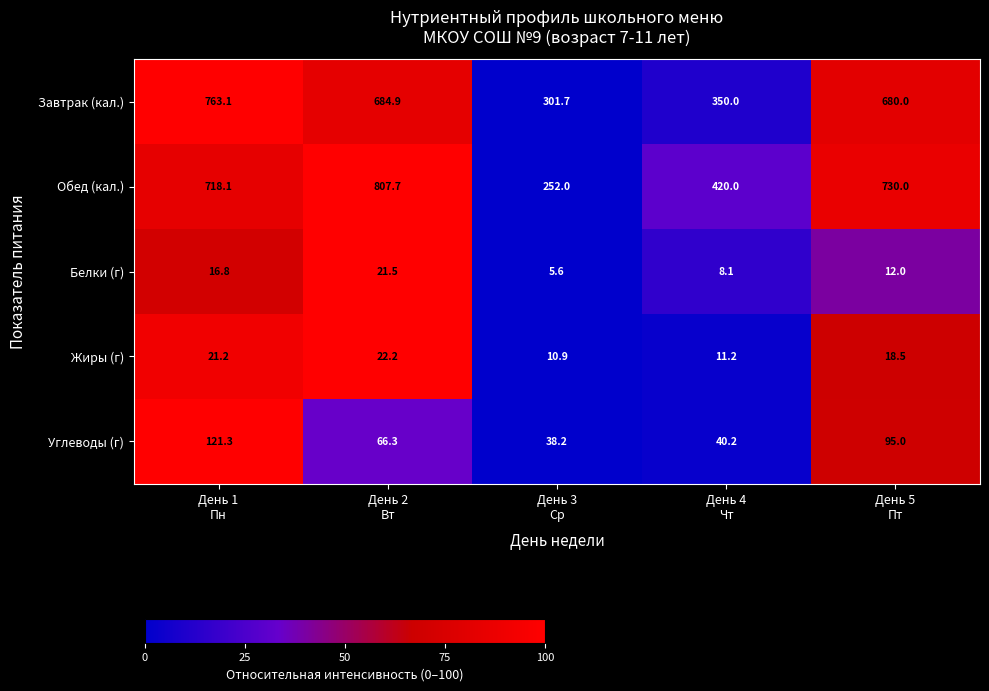

Reading left to right, extract all data points from this chart.

Завтрак (кал.): 763.1	684.9	301.7	350.0	680.0
Обед (кал.): 718.1	807.7	252.0	420.0	730.0
Белки (г): 16.8	21.5	5.6	8.1	12.0
Жиры (г): 21.2	22.2	10.9	11.2	18.5
Углеводы (г): 121.3	66.3	38.2	40.2	95.0